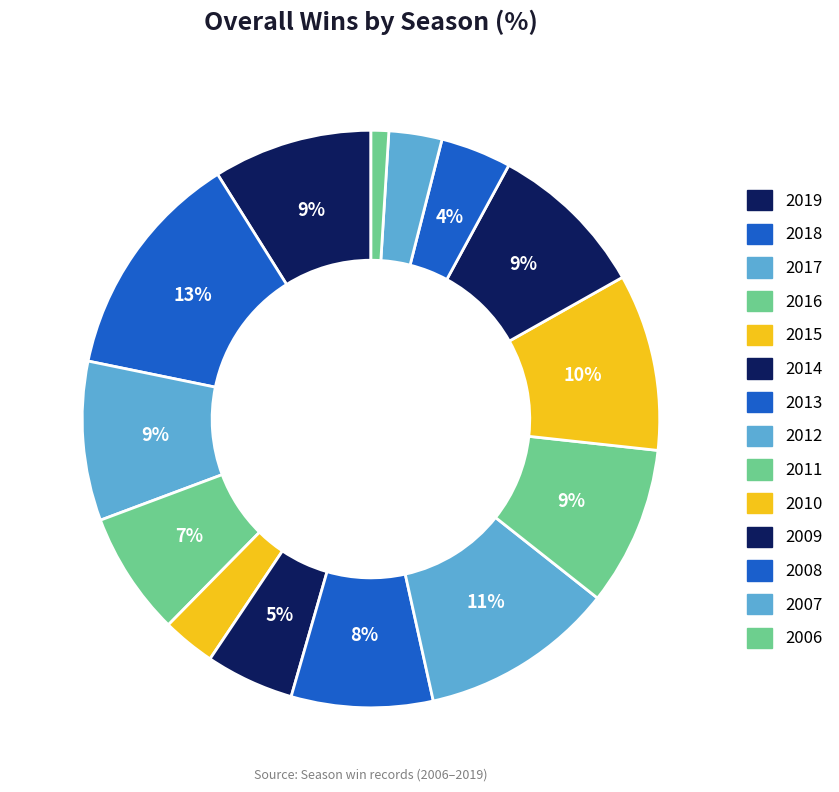

Count the number of slices in the pie.

14